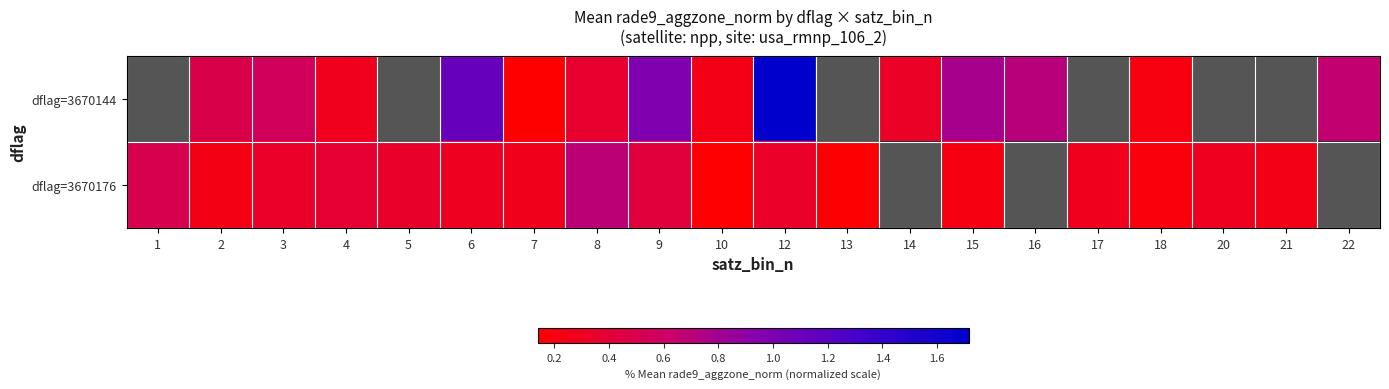

Rank the series at 9 from lowest to highest value.

dflag=3670176, dflag=3670144